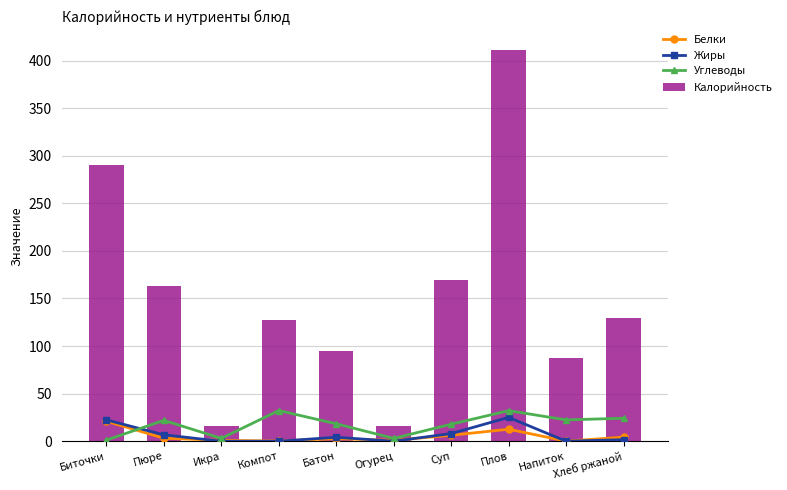

Reading left to right, extract all data points from this chart.

Белки: Биточки=21.0	Пюре=3.1	Икра=0.9	Компот=0.2	Батон=2.7	Огурец=0.9	Суп=6.3	Плов=12.6	Напиток=0.1	Хлеб ржаной=4.2
Жиры: Биточки=22.4	Пюре=6.8	Икра=0.0	Компот=0.0	Батон=4.2	Огурец=0.0	Суп=8.1	Плов=25.1	Напиток=0.0	Хлеб ржаной=1.6
Углеводы: Биточки=1.2	Пюре=21.9	Икра=3.0	Компот=32.2	Батон=18.3	Огурец=3.0	Суп=17.9	Плов=32.1	Напиток=22.4	Хлеб ржаной=24.1
Калорийность: Биточки=290.0	Пюре=163.5	Икра=16.0	Компот=127.8	Батон=95.0	Огурец=16.0	Суп=169.2	Плов=411.0	Напиток=87.3	Хлеб ржаной=129.5